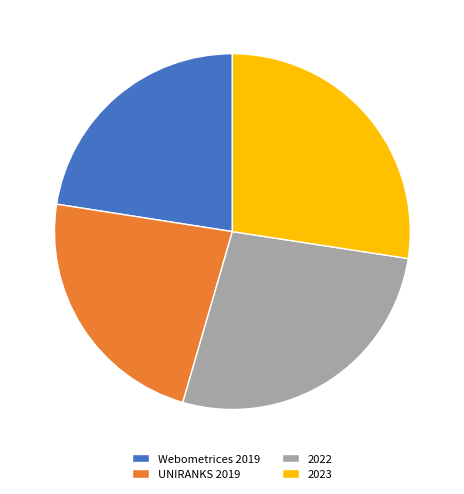

Is UNIRANKS 2019 the majority of the pie?

No